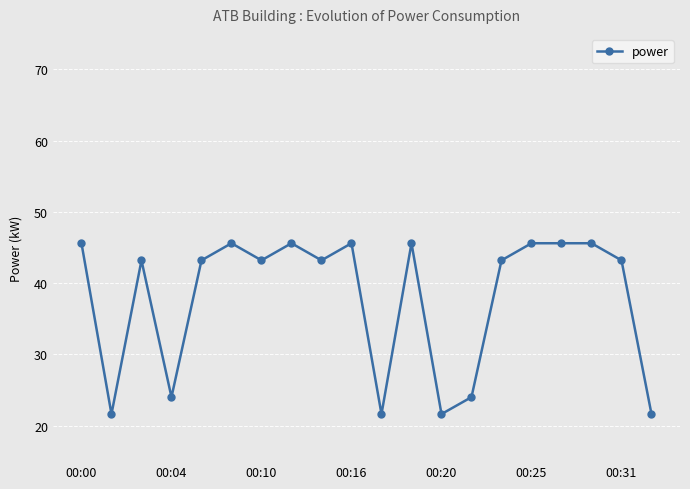

What is the value of the 1st point from the left?

45.6